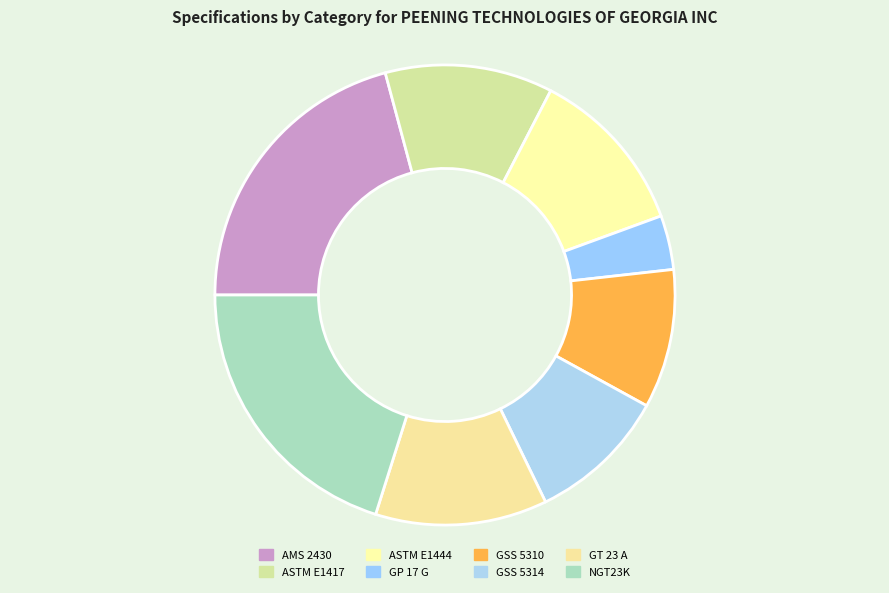

To the nearest percent, what percentage of the pie is GT 23 A?

12%